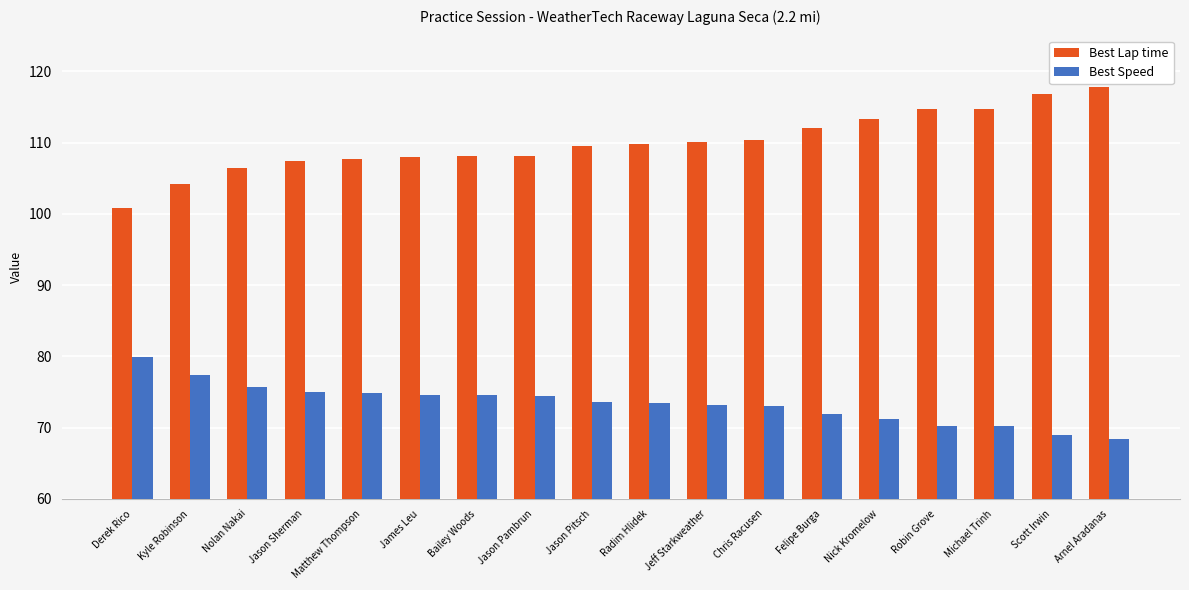

What is the highest value of the Best Lap time series?

117.9